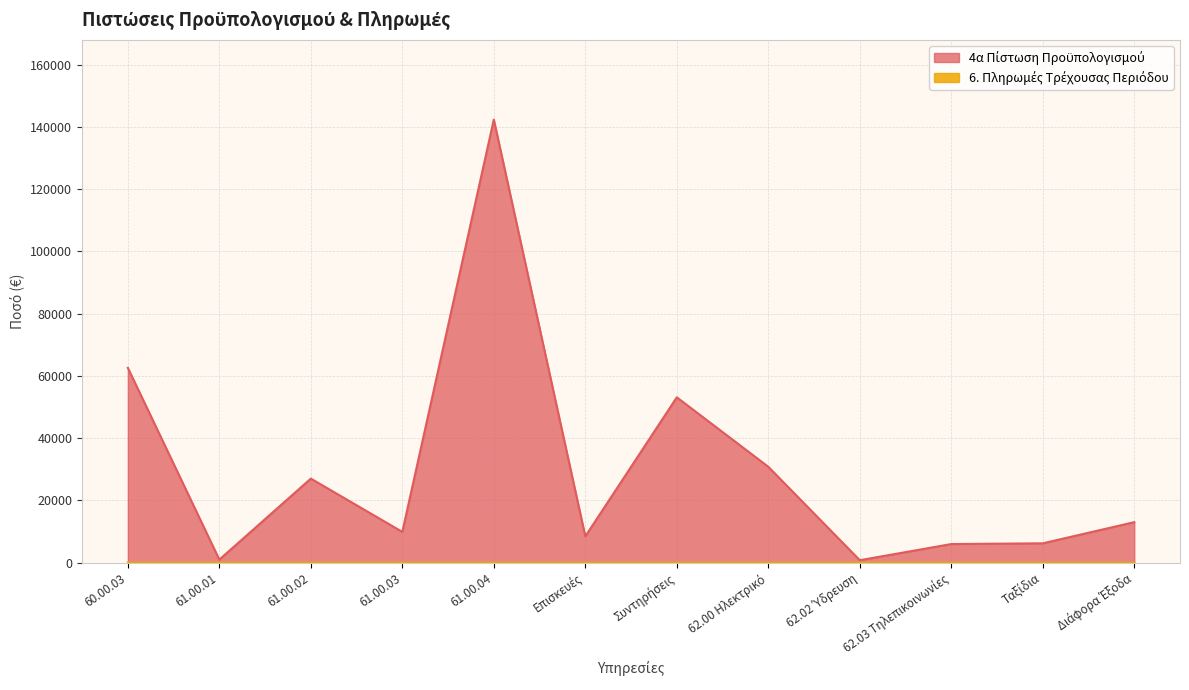

Count the 6. Πληρωμές Τρέχουσας Περιόδου values in the range 0 to 1.

12